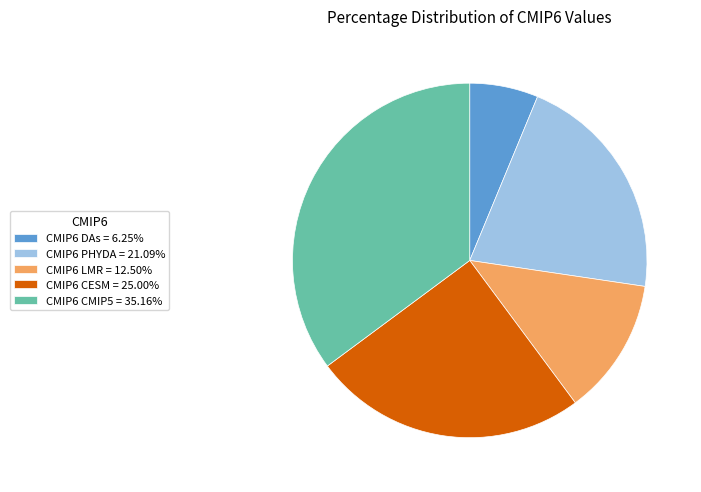

Is there any slice that represents more than half of the pie?

No